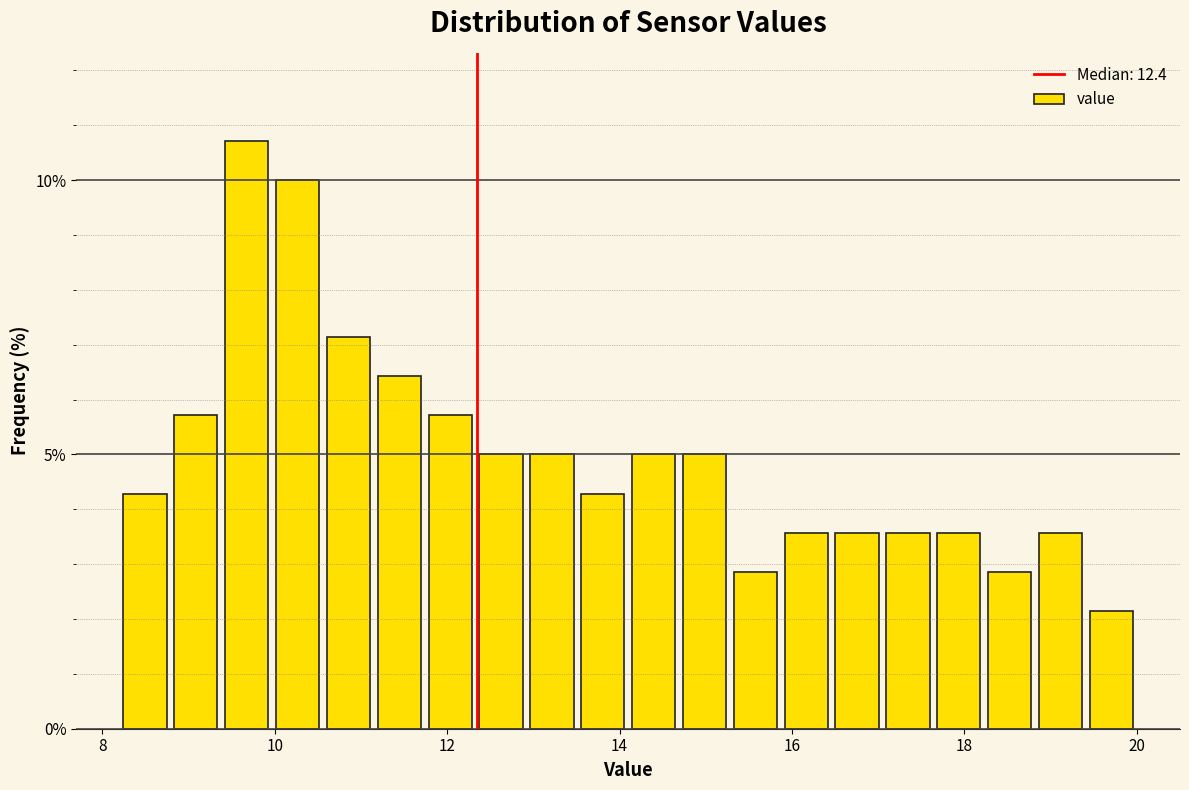

Read against the x-axis, roughly where is the centre of the tallest bar?

9.6